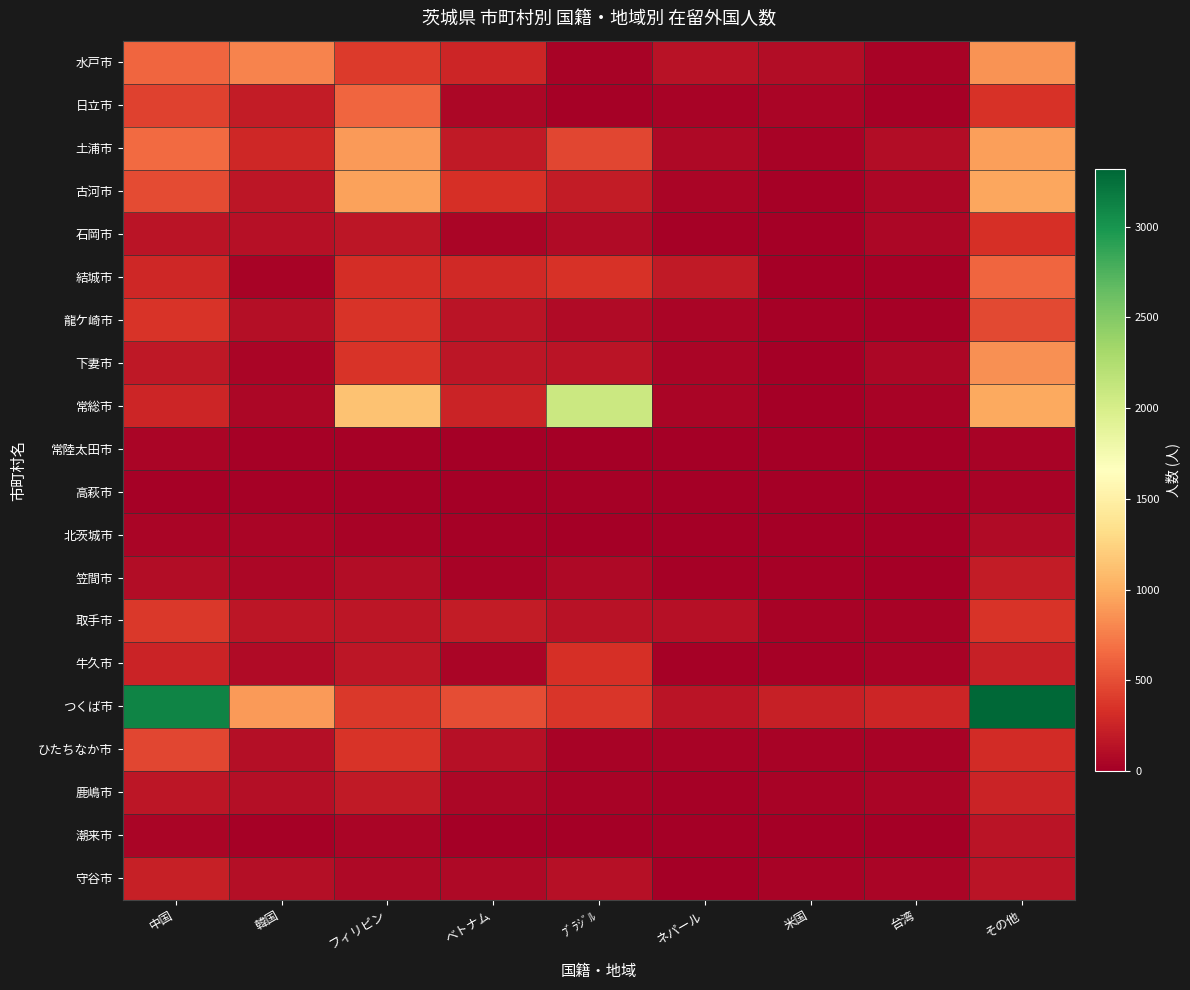

At how many categories does at least one series exceed 2550?

2